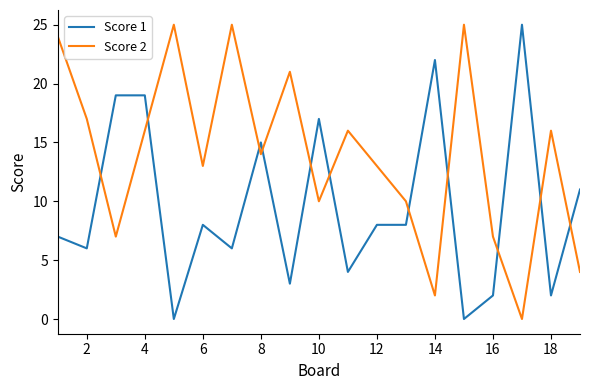

Which series has the largest total across all categories?

Score 2